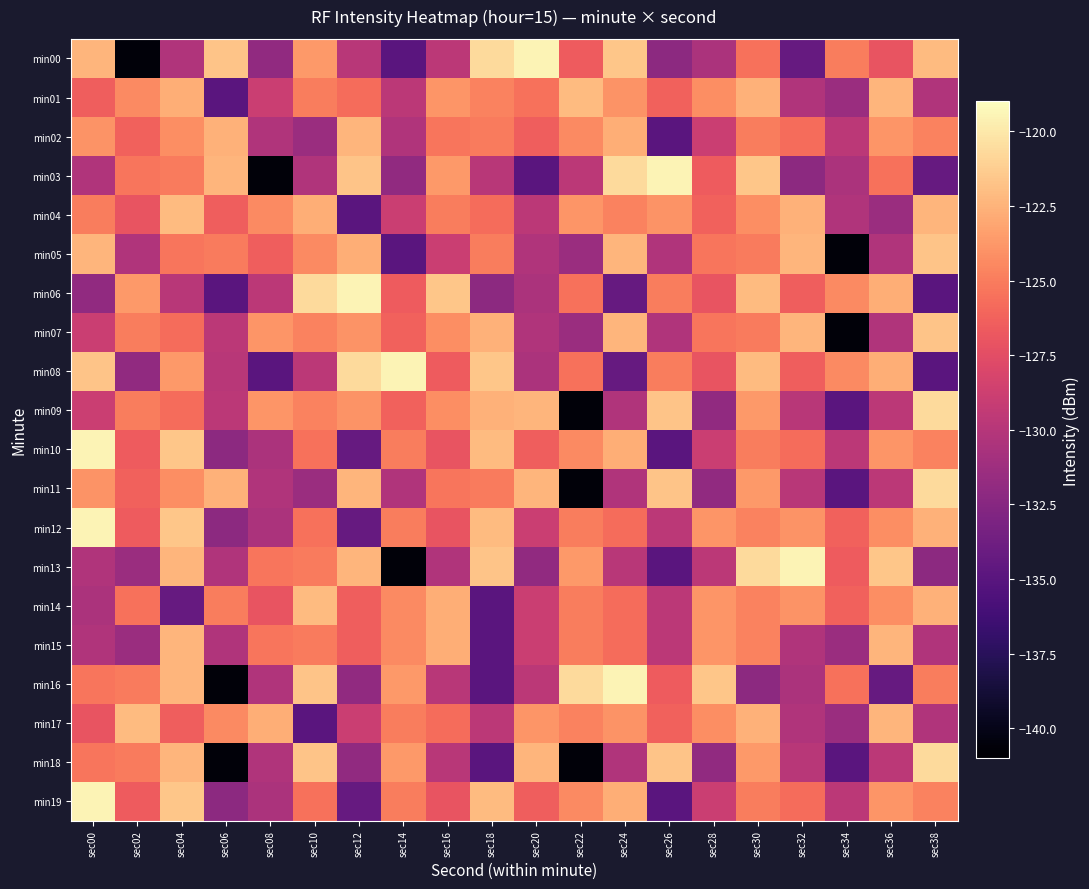

Reading right to left, extract all data points from this chart.

min00: sec38=-122.1	sec36=-127.0	sec34=-125.0	sec32=-134.3	sec30=-125.5	sec28=-130.5	sec26=-132.2	sec24=-121.6	sec22=-126.6	sec20=-119.5	sec18=-120.7	sec16=-129.7	sec14=-135.0	sec12=-129.9	sec10=-123.7	sec08=-132.0	sec06=-121.7	sec04=-130.3	sec02=-140.7	sec00=-122.4
min01: sec38=-130.3	sec36=-122.4	sec34=-131.4	sec32=-130.3	sec30=-122.6	sec28=-124.2	sec26=-126.3	sec24=-123.9	sec22=-122.1	sec20=-125.5	sec18=-124.7	sec16=-123.9	sec14=-129.7	sec12=-125.7	sec10=-125.0	sec08=-128.9	sec06=-135.0	sec04=-122.7	sec02=-124.4	sec00=-126.4
min02: sec38=-124.7	sec36=-123.9	sec34=-129.7	sec32=-125.7	sec30=-125.0	sec28=-128.9	sec26=-135.0	sec24=-122.7	sec22=-124.4	sec20=-126.4	sec18=-125.1	sec16=-125.3	sec14=-130.3	sec12=-122.4	sec10=-131.4	sec08=-130.3	sec06=-122.6	sec04=-124.2	sec02=-126.3	sec00=-123.9
min03: sec38=-134.3	sec36=-125.5	sec34=-130.5	sec32=-132.2	sec30=-121.6	sec28=-126.6	sec26=-119.5	sec24=-120.7	sec22=-129.7	sec20=-135.0	sec18=-129.9	sec16=-123.7	sec14=-132.0	sec12=-121.7	sec10=-130.3	sec08=-140.7	sec06=-122.4	sec04=-125.1	sec02=-125.3	sec00=-130.3
min04: sec38=-122.4	sec36=-131.4	sec34=-130.3	sec32=-122.6	sec30=-124.2	sec28=-126.3	sec26=-123.9	sec24=-124.7	sec22=-123.9	sec20=-129.7	sec18=-125.7	sec16=-125.0	sec14=-128.9	sec12=-135.0	sec10=-122.7	sec08=-124.4	sec06=-126.4	sec04=-122.1	sec02=-127.0	sec00=-125.0
min05: sec38=-121.7	sec36=-130.3	sec34=-140.7	sec32=-122.4	sec30=-125.1	sec28=-125.3	sec26=-130.3	sec24=-122.4	sec22=-131.4	sec20=-130.3	sec18=-125.0	sec16=-128.9	sec14=-135.0	sec12=-122.7	sec10=-124.4	sec08=-126.4	sec06=-125.1	sec04=-125.3	sec02=-130.3	sec00=-122.4
min06: sec38=-135.0	sec36=-122.7	sec34=-124.4	sec32=-126.4	sec30=-122.1	sec28=-127.0	sec26=-125.0	sec24=-134.3	sec22=-125.5	sec20=-130.5	sec18=-132.2	sec16=-121.6	sec14=-126.6	sec12=-119.5	sec10=-120.7	sec08=-129.7	sec06=-135.0	sec04=-129.9	sec02=-123.7	sec00=-132.0
min07: sec38=-121.7	sec36=-130.3	sec34=-140.7	sec32=-122.4	sec30=-125.1	sec28=-125.3	sec26=-130.3	sec24=-122.4	sec22=-131.4	sec20=-130.3	sec18=-122.6	sec16=-124.2	sec14=-126.3	sec12=-123.9	sec10=-124.7	sec08=-123.9	sec06=-129.7	sec04=-125.7	sec02=-125.0	sec00=-128.9
min08: sec38=-135.0	sec36=-122.7	sec34=-124.4	sec32=-126.4	sec30=-122.1	sec28=-127.0	sec26=-125.0	sec24=-134.3	sec22=-125.5	sec20=-130.5	sec18=-121.6	sec16=-126.6	sec14=-119.5	sec12=-120.7	sec10=-129.7	sec08=-135.0	sec06=-129.9	sec04=-123.7	sec02=-132.0	sec00=-121.7
min09: sec38=-120.7	sec36=-129.7	sec34=-135.0	sec32=-129.9	sec30=-123.7	sec28=-132.0	sec26=-121.7	sec24=-130.3	sec22=-140.7	sec20=-122.4	sec18=-122.6	sec16=-124.2	sec14=-126.3	sec12=-123.9	sec10=-124.7	sec08=-123.9	sec06=-129.7	sec04=-125.7	sec02=-125.0	sec00=-128.9
min10: sec38=-124.7	sec36=-123.9	sec34=-129.7	sec32=-125.7	sec30=-125.0	sec28=-128.9	sec26=-135.0	sec24=-122.7	sec22=-124.4	sec20=-126.4	sec18=-122.1	sec16=-127.0	sec14=-125.0	sec12=-134.3	sec10=-125.5	sec08=-130.5	sec06=-132.2	sec04=-121.6	sec02=-126.6	sec00=-119.5
min11: sec38=-120.7	sec36=-129.7	sec34=-135.0	sec32=-129.9	sec30=-123.7	sec28=-132.0	sec26=-121.7	sec24=-130.3	sec22=-140.7	sec20=-122.4	sec18=-125.1	sec16=-125.3	sec14=-130.3	sec12=-122.4	sec10=-131.4	sec08=-130.3	sec06=-122.6	sec04=-124.2	sec02=-126.3	sec00=-123.9
min12: sec38=-122.6	sec36=-124.2	sec34=-126.3	sec32=-123.9	sec30=-124.7	sec28=-123.9	sec26=-129.7	sec24=-125.7	sec22=-125.0	sec20=-128.9	sec18=-122.1	sec16=-127.0	sec14=-125.0	sec12=-134.3	sec10=-125.5	sec08=-130.5	sec06=-132.2	sec04=-121.6	sec02=-126.6	sec00=-119.5
min13: sec38=-132.2	sec36=-121.6	sec34=-126.6	sec32=-119.5	sec30=-120.7	sec28=-129.7	sec26=-135.0	sec24=-129.9	sec22=-123.7	sec20=-132.0	sec18=-121.7	sec16=-130.3	sec14=-140.7	sec12=-122.4	sec10=-125.1	sec08=-125.3	sec06=-130.3	sec04=-122.4	sec02=-131.4	sec00=-130.3
min14: sec38=-122.6	sec36=-124.2	sec34=-126.3	sec32=-123.9	sec30=-124.7	sec28=-123.9	sec26=-129.7	sec24=-125.7	sec22=-125.0	sec20=-128.9	sec18=-135.0	sec16=-122.7	sec14=-124.4	sec12=-126.4	sec10=-122.1	sec08=-127.0	sec06=-125.0	sec04=-134.3	sec02=-125.5	sec00=-130.5
min15: sec38=-130.3	sec36=-122.4	sec34=-131.4	sec32=-130.3	sec30=-124.7	sec28=-123.9	sec26=-129.7	sec24=-125.7	sec22=-125.0	sec20=-128.9	sec18=-135.0	sec16=-122.7	sec14=-124.4	sec12=-126.4	sec10=-125.1	sec08=-125.3	sec06=-130.3	sec04=-122.4	sec02=-131.4	sec00=-130.3
min16: sec38=-125.0	sec36=-134.3	sec34=-125.5	sec32=-130.5	sec30=-132.2	sec28=-121.6	sec26=-126.6	sec24=-119.5	sec22=-120.7	sec20=-129.7	sec18=-135.0	sec16=-129.9	sec14=-123.7	sec12=-132.0	sec10=-121.7	sec08=-130.3	sec06=-140.7	sec04=-122.4	sec02=-125.1	sec00=-125.3
min17: sec38=-130.3	sec36=-122.4	sec34=-131.4	sec32=-130.3	sec30=-122.6	sec28=-124.2	sec26=-126.3	sec24=-123.9	sec22=-124.7	sec20=-123.9	sec18=-129.7	sec16=-125.7	sec14=-125.0	sec12=-128.9	sec10=-135.0	sec08=-122.7	sec06=-124.4	sec04=-126.4	sec02=-122.1	sec00=-127.0
min18: sec38=-120.7	sec36=-129.7	sec34=-135.0	sec32=-129.9	sec30=-123.7	sec28=-132.0	sec26=-121.7	sec24=-130.3	sec22=-140.7	sec20=-122.4	sec18=-135.0	sec16=-129.9	sec14=-123.7	sec12=-132.0	sec10=-121.7	sec08=-130.3	sec06=-140.7	sec04=-122.4	sec02=-125.1	sec00=-125.3
min19: sec38=-124.7	sec36=-123.9	sec34=-129.7	sec32=-125.7	sec30=-125.0	sec28=-128.9	sec26=-135.0	sec24=-122.7	sec22=-124.4	sec20=-126.4	sec18=-122.1	sec16=-127.0	sec14=-125.0	sec12=-134.3	sec10=-125.5	sec08=-130.5	sec06=-132.2	sec04=-121.6	sec02=-126.6	sec00=-119.5